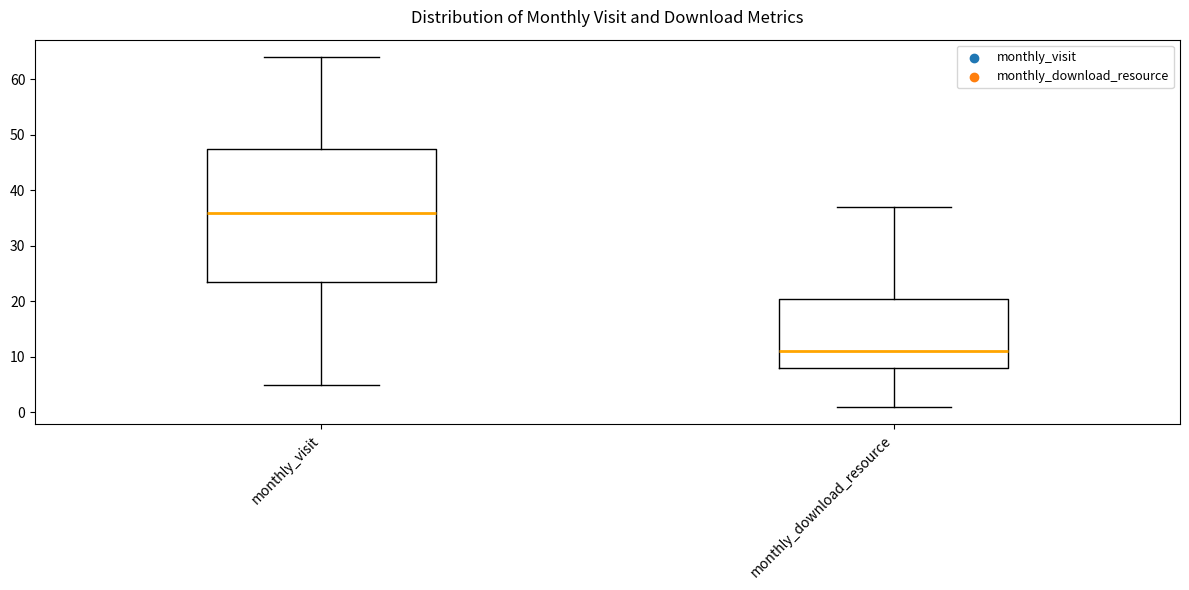

Reading left to right, transcribe this box plot: for each box, give where its median line is, the range the box spans, and where its two whiskers end, as read against the y-axis. The values are not printed on the chart, so give them approximately, as read against the axis.

monthly_visit: median 36, box 24 to 48, whiskers 5 to 64
monthly_download_resource: median 11, box 8 to 21, whiskers 1 to 37